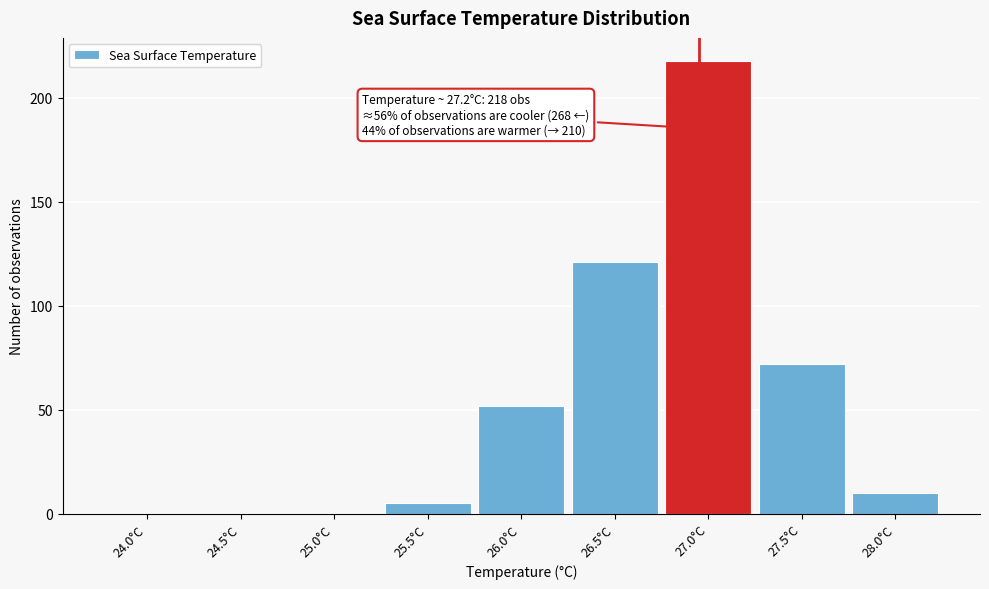

Reading left to right, extract all data points from this chart.

24.0°C=0	24.5°C=0	25.0°C=0	25.5°C=5	26.0°C=52	26.5°C=121	27.0°C=218	27.5°C=72	28.0°C=10